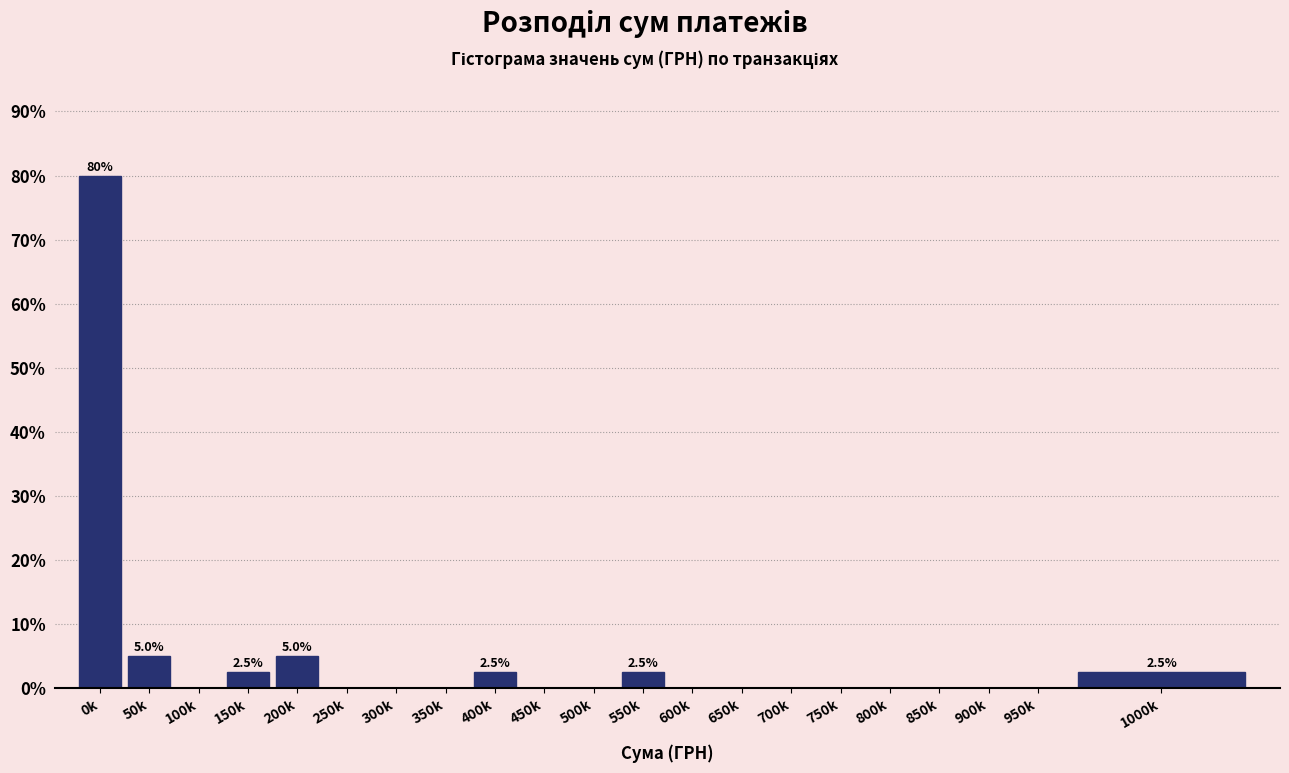

Reading right to left, what are all the values shown in this chart?

1000k=2.5	950k=0.0	900k=0.0	850k=0.0	800k=0.0	750k=0.0	700k=0.0	650k=0.0	600k=0.0	550k=2.5	500k=0.0	450k=0.0	400k=2.5	350k=0.0	300k=0.0	250k=0.0	200k=5.0	150k=2.5	100k=0.0	50k=5.0	0k=80.0